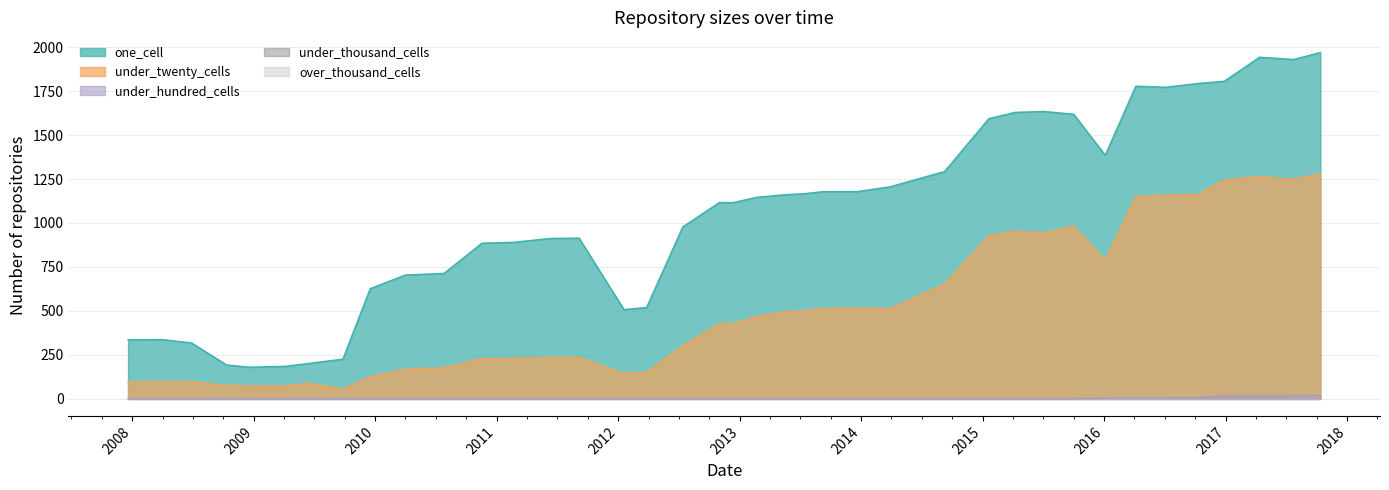

At which label does over_thousand_cells reach its peak?

2009-06-17